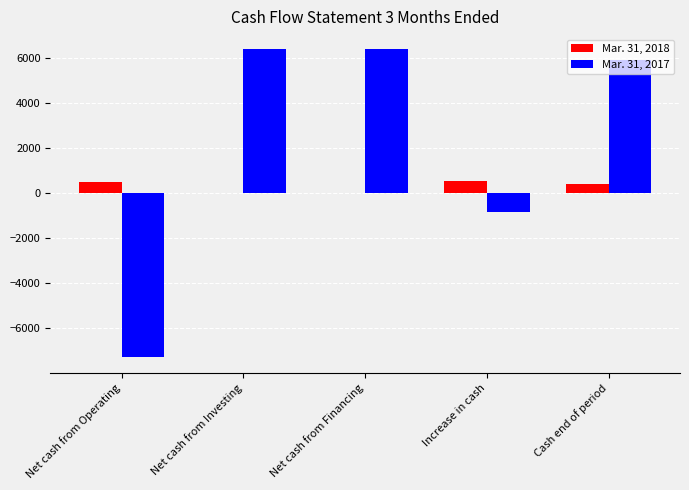

How many groups of bars are there?

5